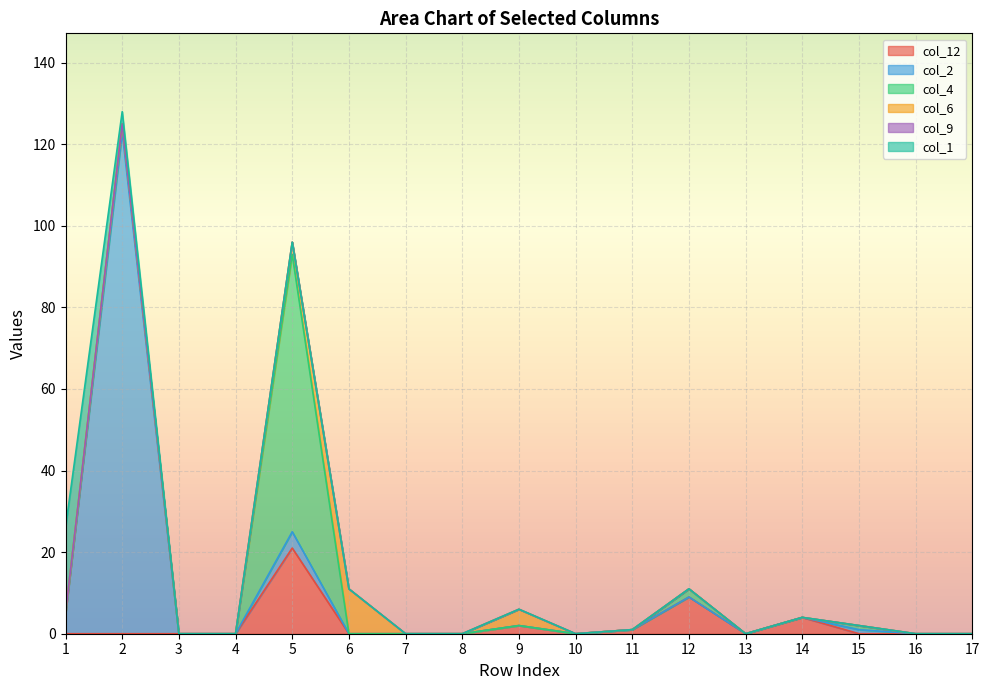

Between 6 and 13, which is larger?

6